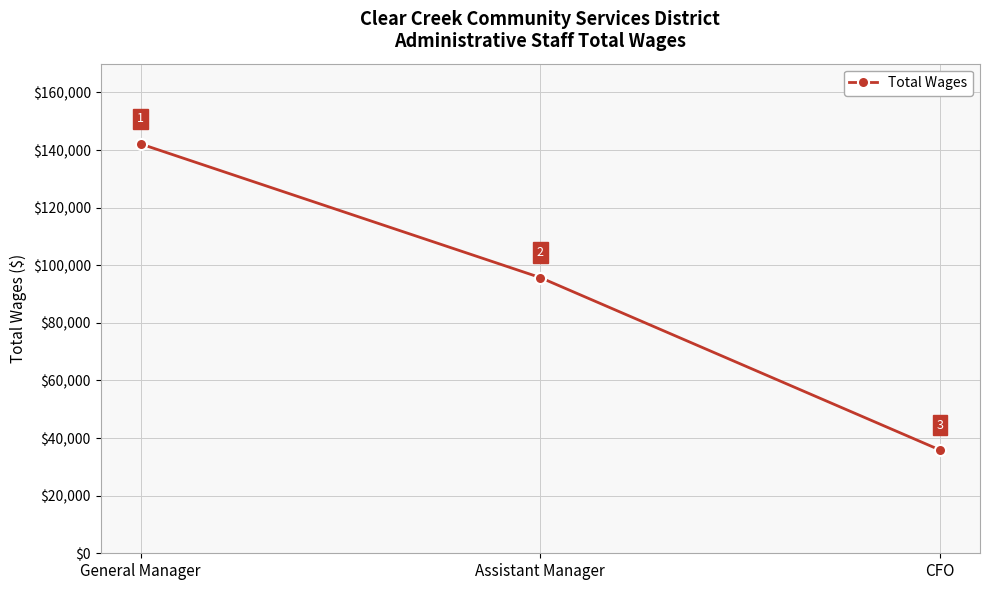

The value at General Manager is 142142. True or false?

True